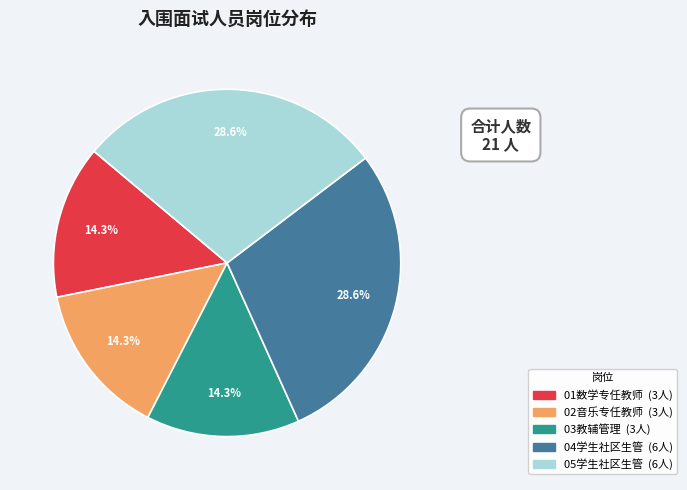

Does 02音乐专任教师 account for over 50% of the chart?

No